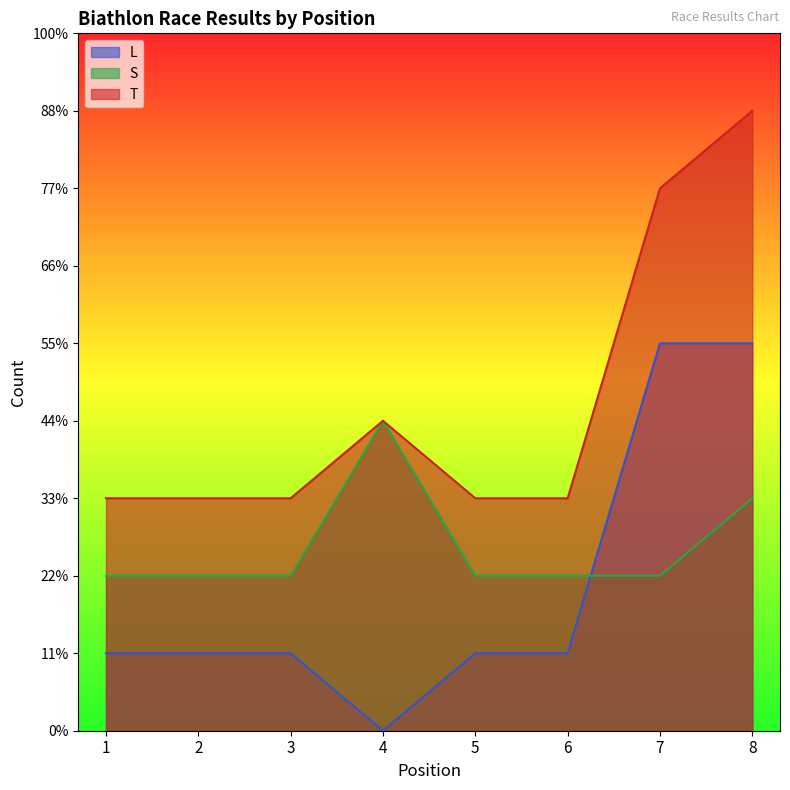

How many data points in L are above 1?

2